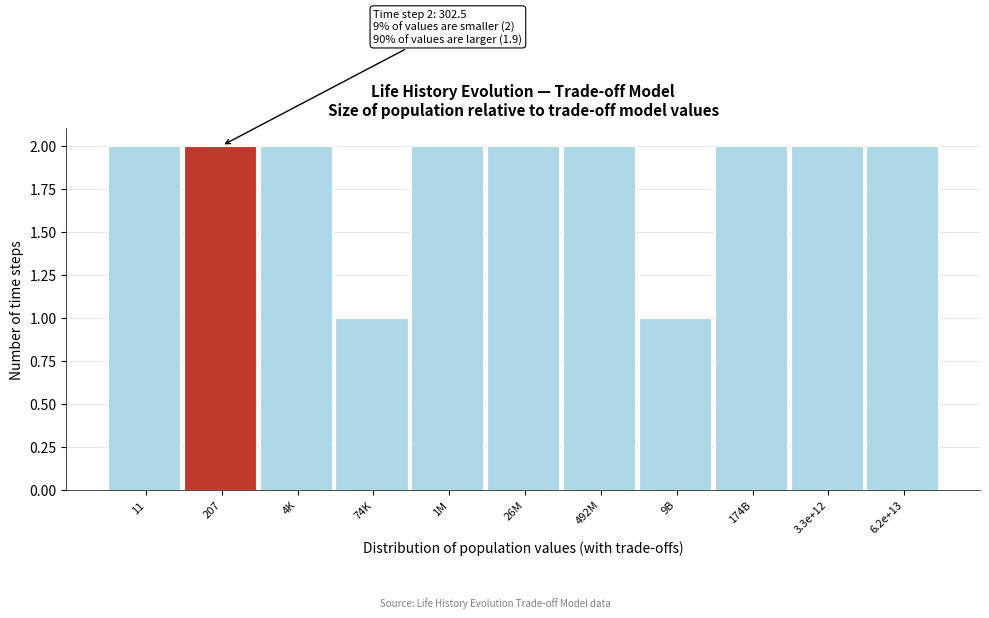

Reading left to right, list all the values displayed in this chart.

2	2	2	1	2	2	2	1	2	2	2